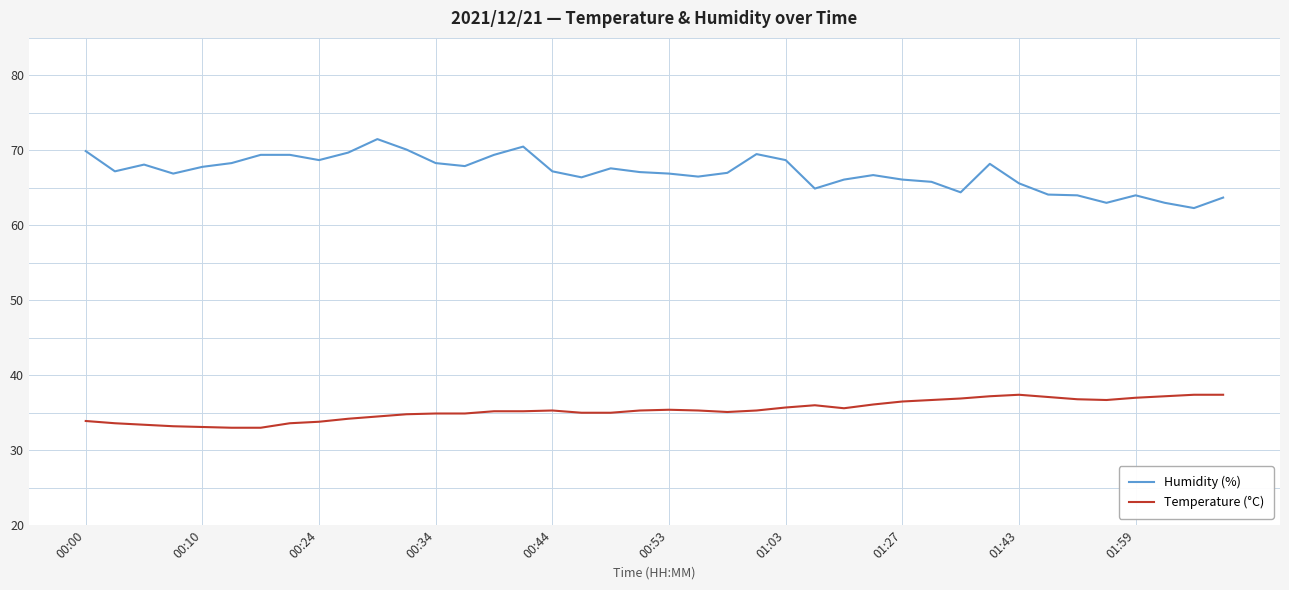

Is this an area chart (filled region under the line)?

No